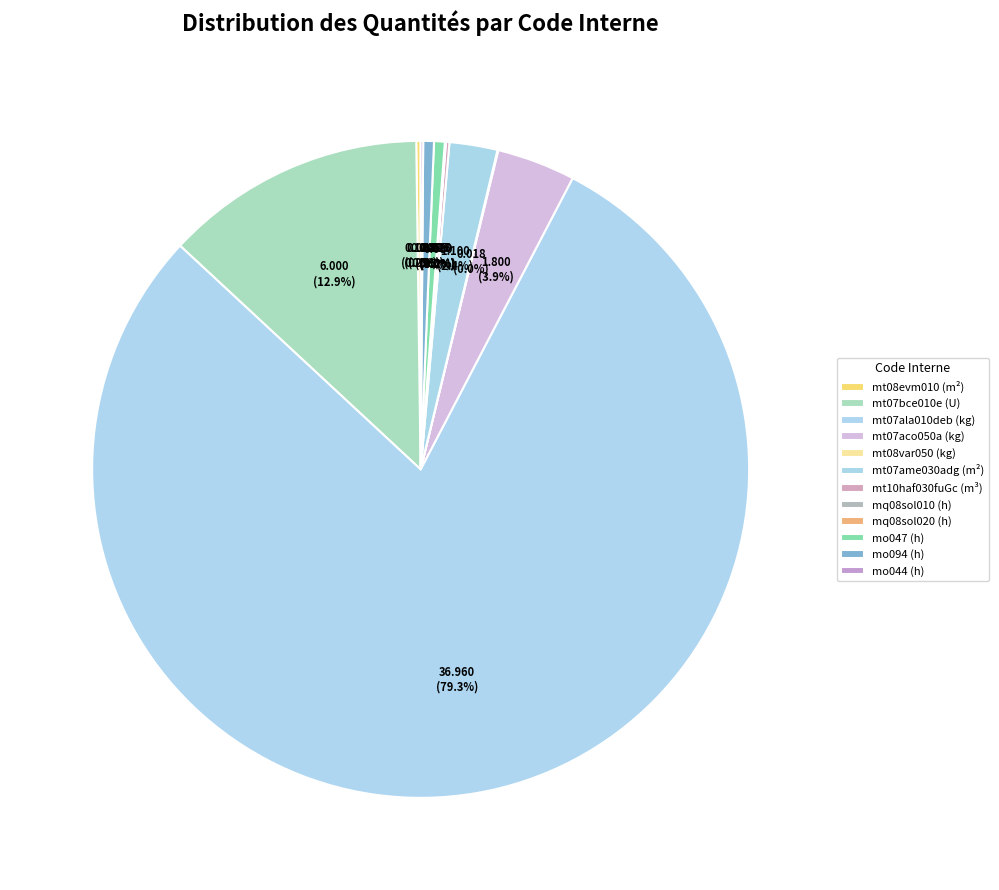

Is there any slice that represents more than half of the pie?

Yes